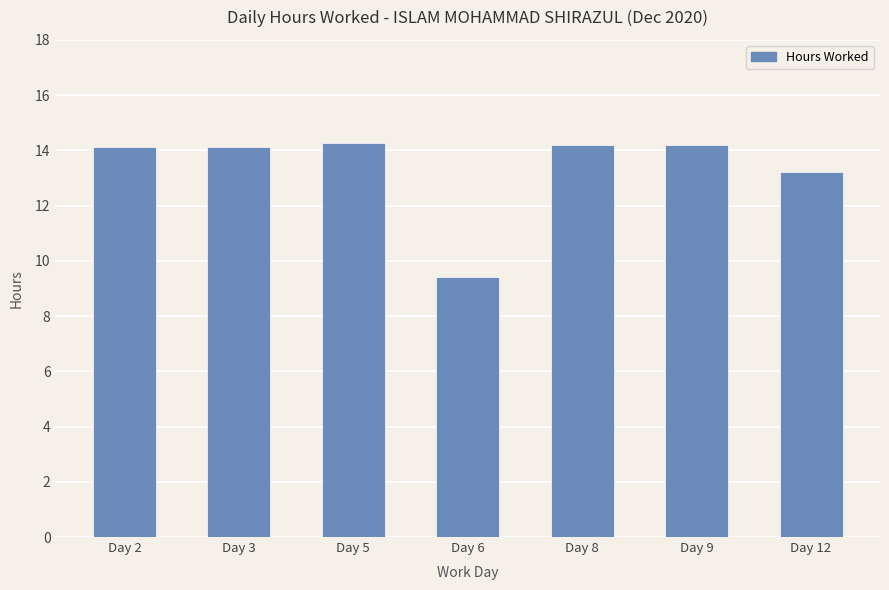

What is the average value?

13.4